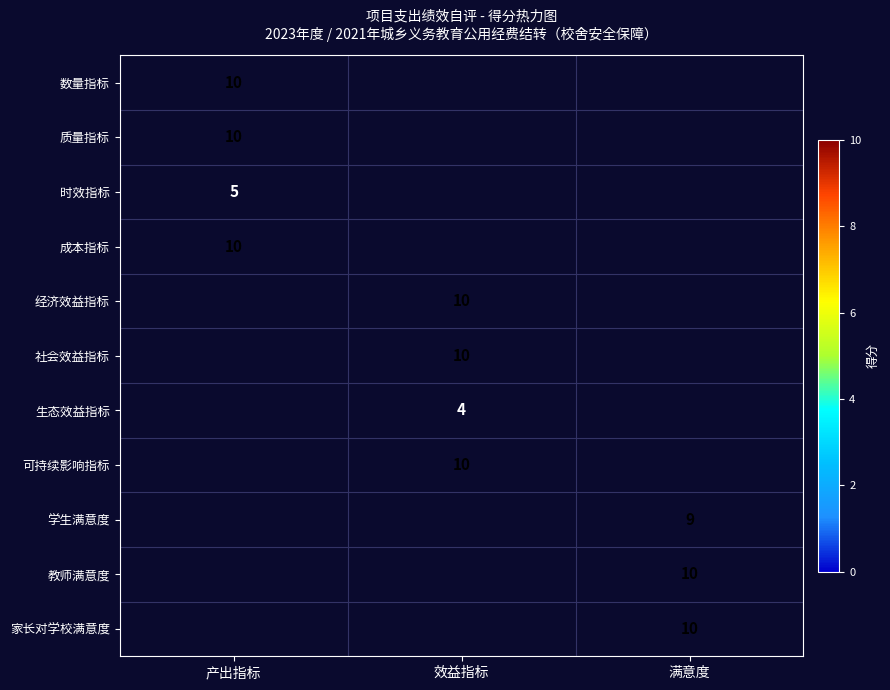

How many distinct data groups are displayed?

11